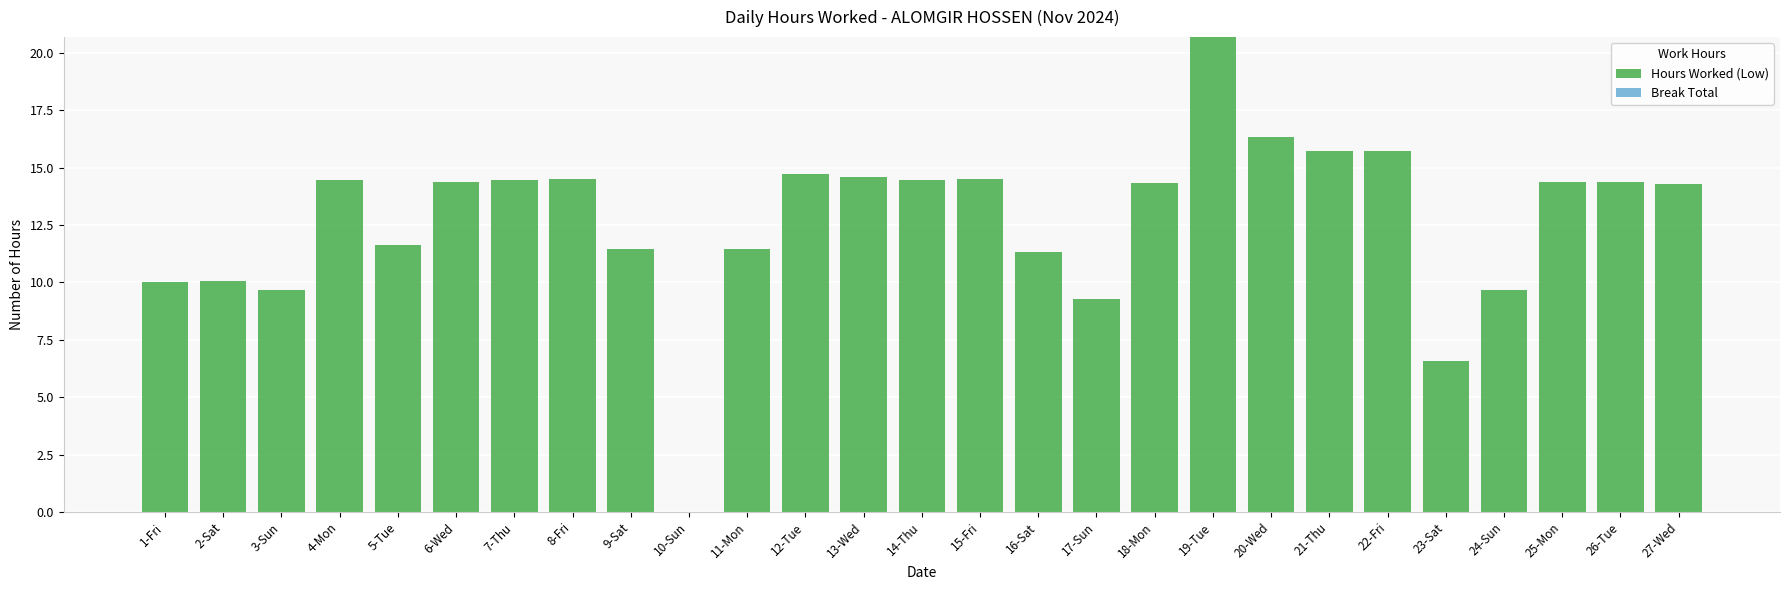

Between 1-Fri and 8-Fri, which is larger?

8-Fri